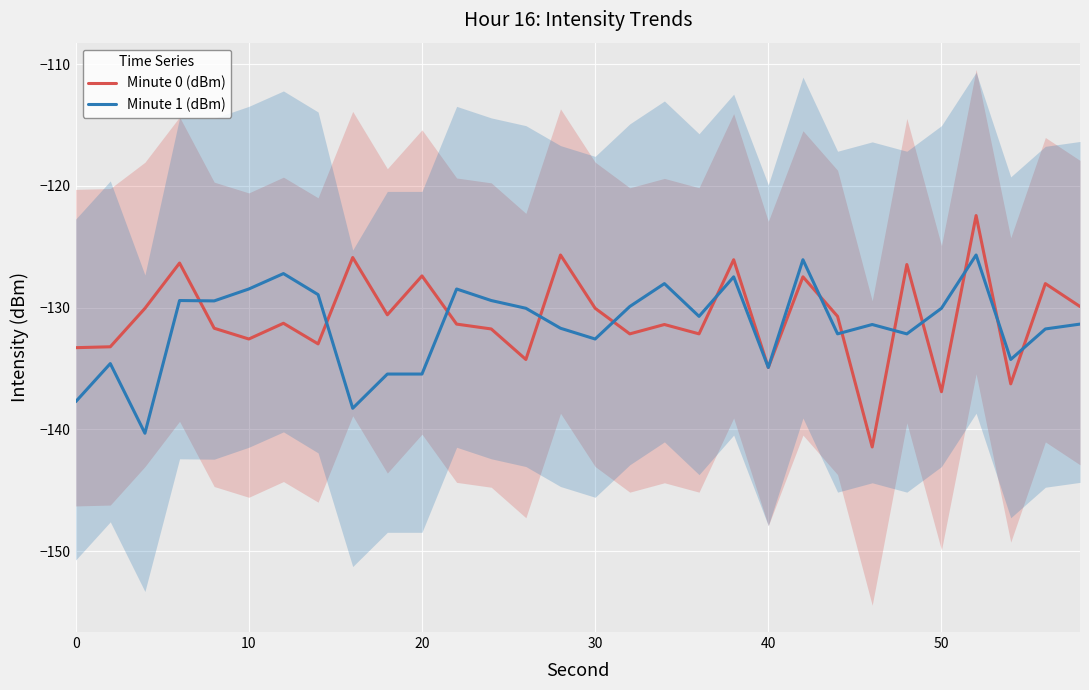

Reading left to right, what are all the values shown in this chart?

Minute 0 (dBm): -133.3	-133.2	-130.1	-126.3	-131.7	-132.6	-131.3	-133.0	-125.9	-130.6	-127.4	-131.4	-131.8	-134.3	-125.7	-130.1	-132.2	-131.4	-132.2	-126.1	-134.9	-127.5	-130.7	-141.4	-126.5	-136.9	-122.4	-136.3	-128.0	-129.9
Minute 1 (dBm): -137.7	-134.6	-140.3	-129.4	-129.4	-128.5	-127.2	-128.9	-138.3	-135.5	-135.5	-128.5	-129.4	-130.1	-131.7	-132.6	-129.9	-128.0	-130.7	-127.5	-134.9	-126.1	-132.2	-131.4	-132.2	-130.1	-125.7	-134.3	-131.8	-131.4